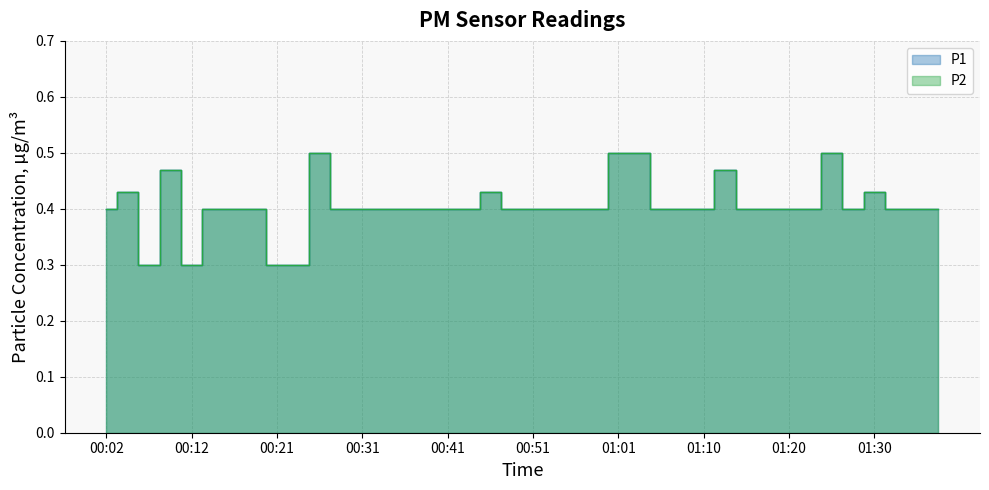

Where is the first local minimum for P1?

00:07